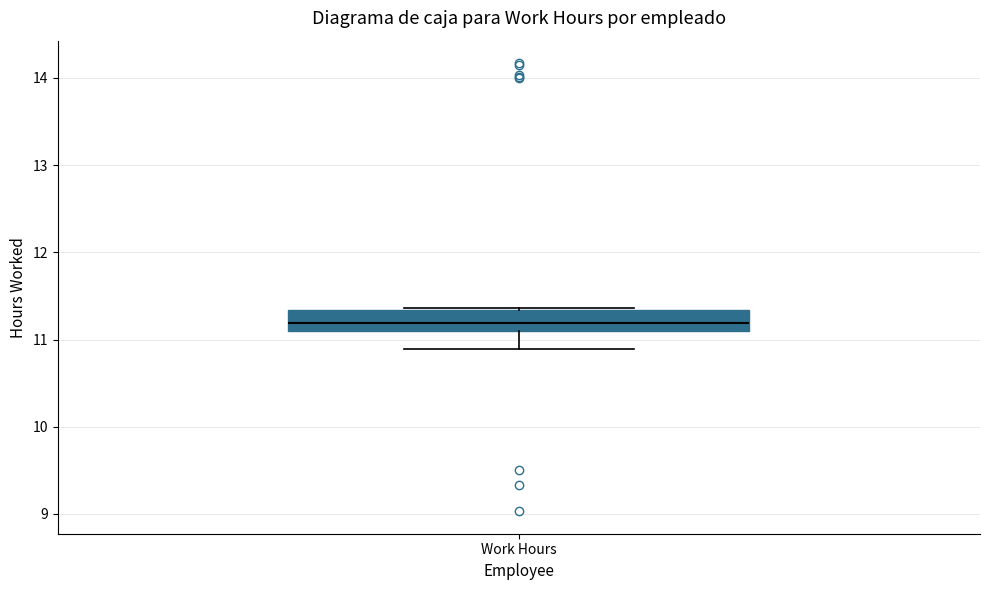

Read this box plot against the y-axis: the position of the median line, the range covered by the box, and the ends of both whiskers. The values are not printed on the chart, so give them approximately, as read against the axis.

median 11.2, box 11.1 to 11.3, whiskers 10.9 to 11.4